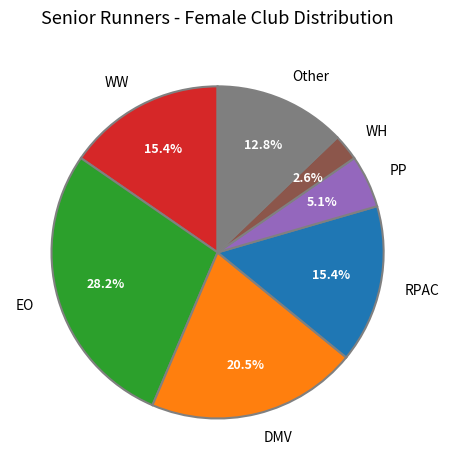

Is the sum of RPAC and DMV greater than half?

No